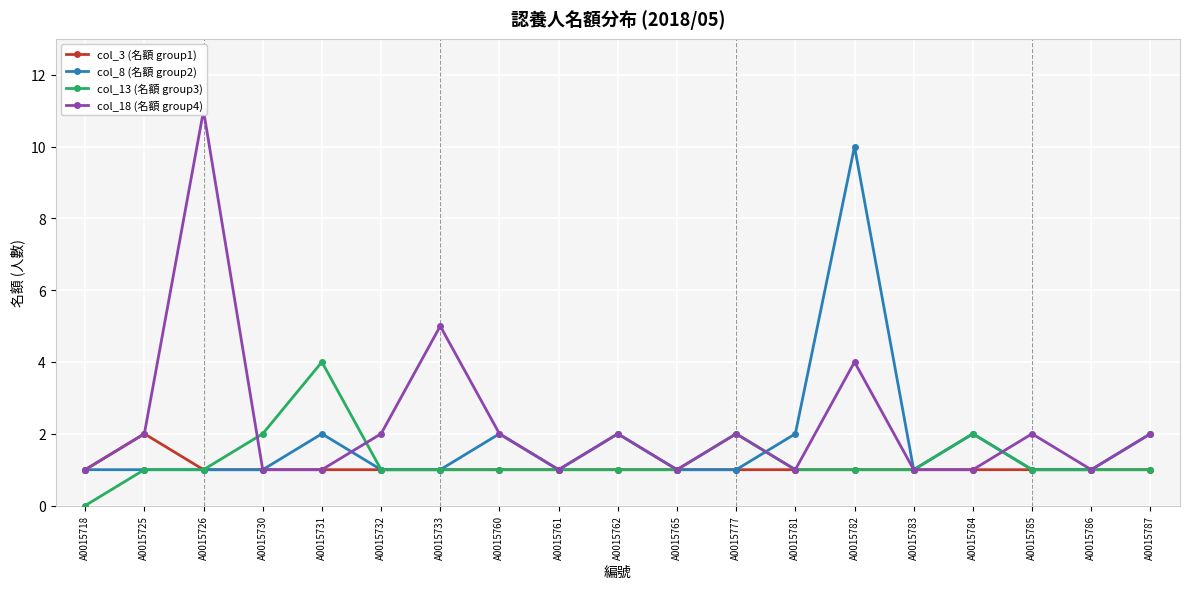

List the series in order of their overall mean, highest first.

col_18 (名額 group4), col_8 (名額 group2), col_13 (名額 group3), col_3 (名額 group1)